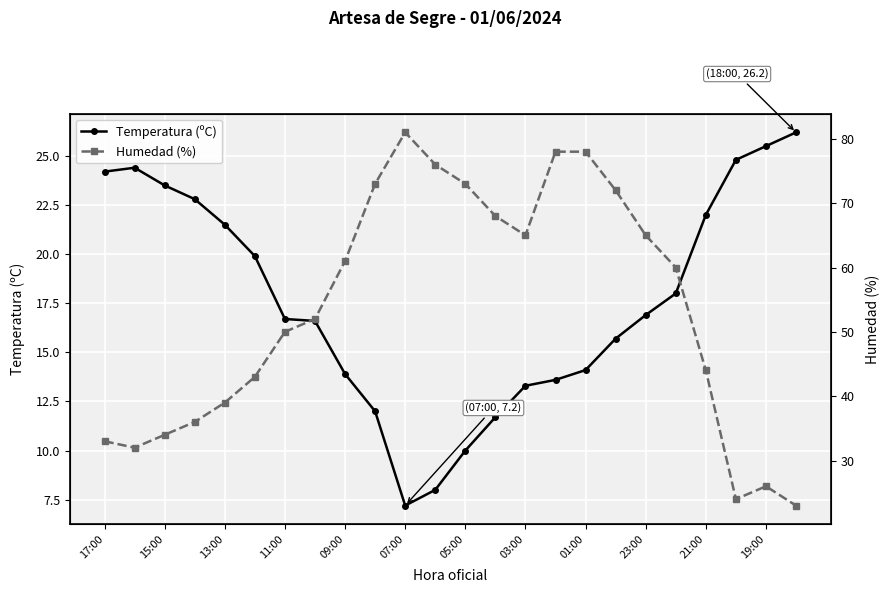

What is the lowest value of the Temperatura (ºC) series?

7.2